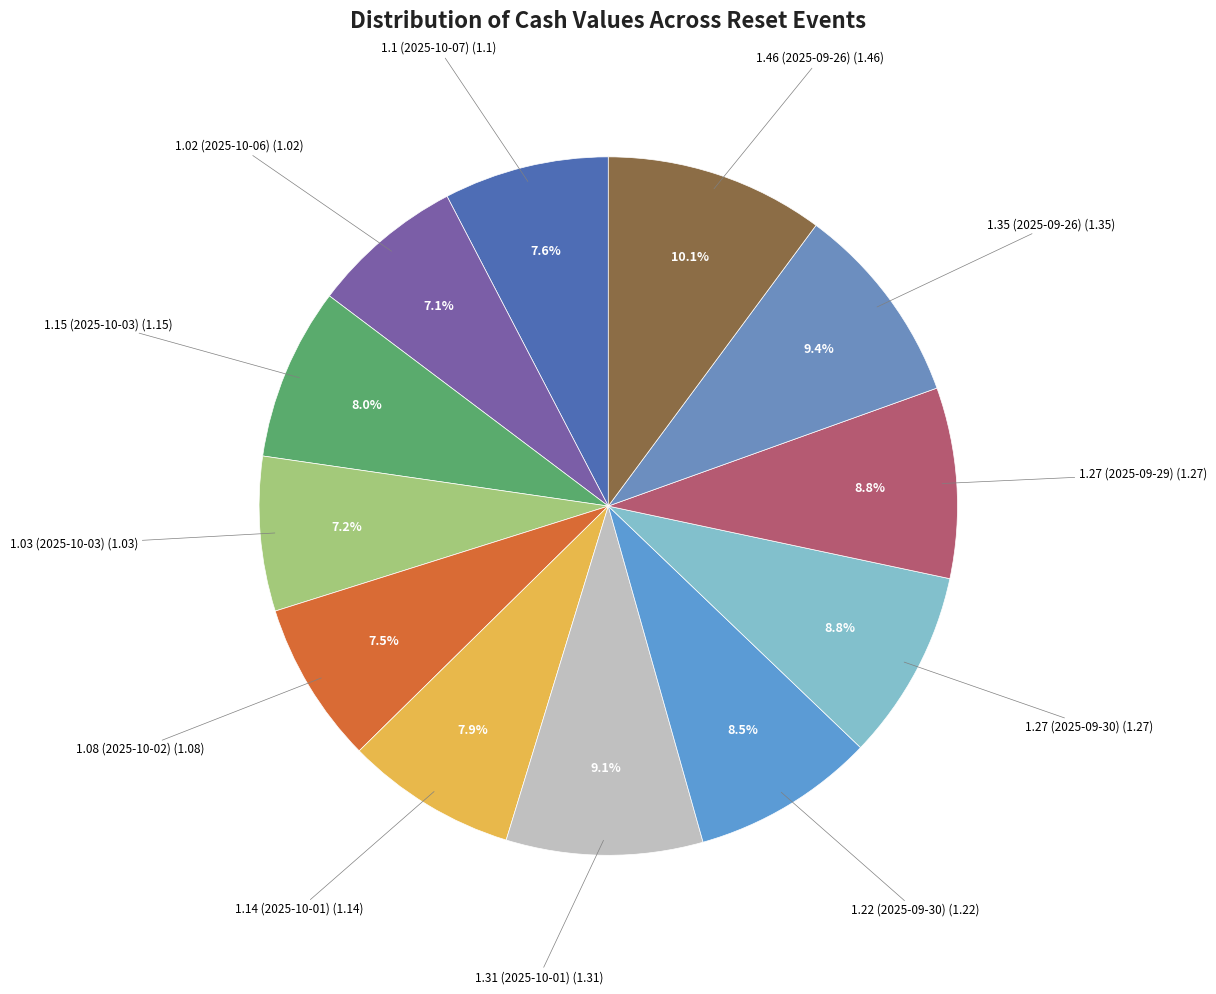

How many segments does this pie chart have?

12